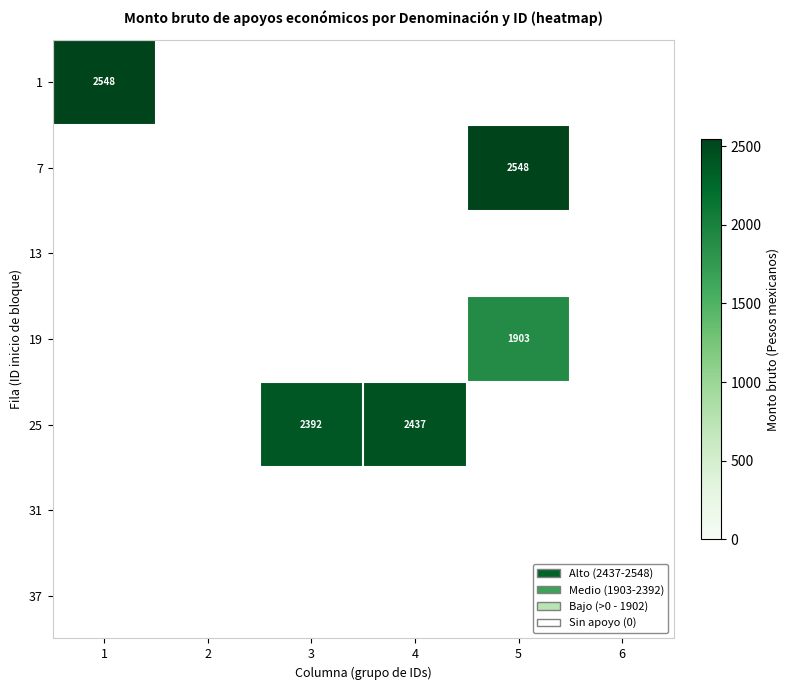

What is the spread (max minus min) of values at 4?

2437.0